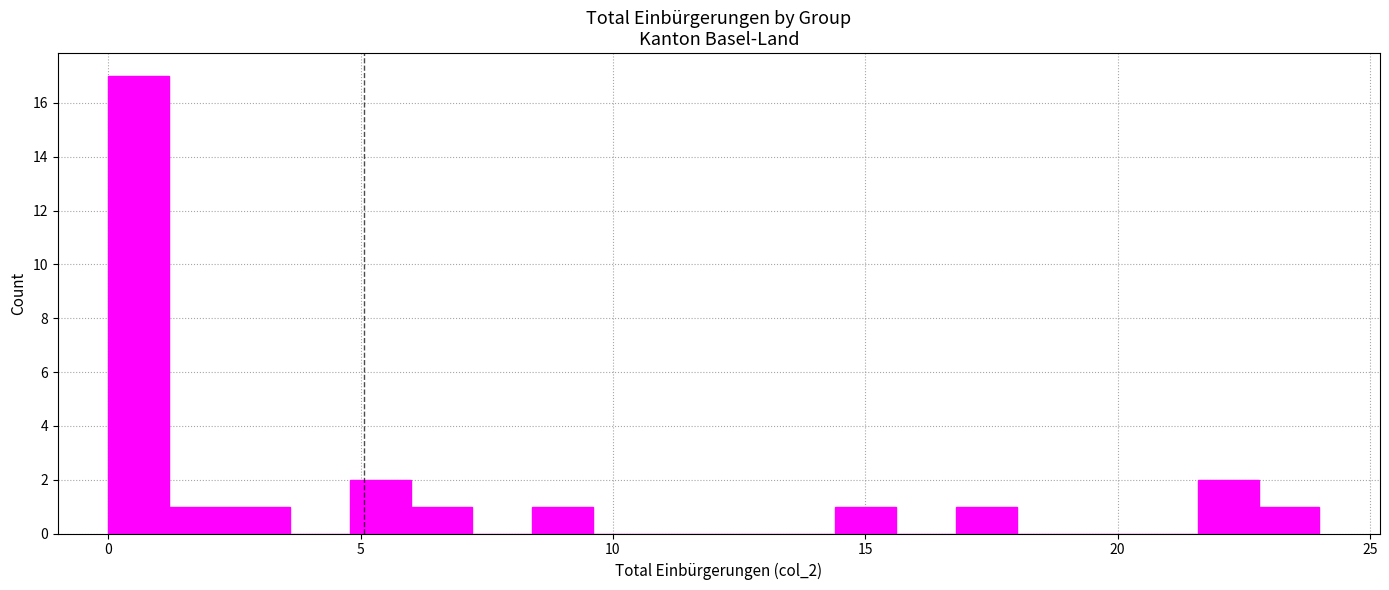

Read against the x-axis, roughly where is the centre of the tallest bar?

0.5